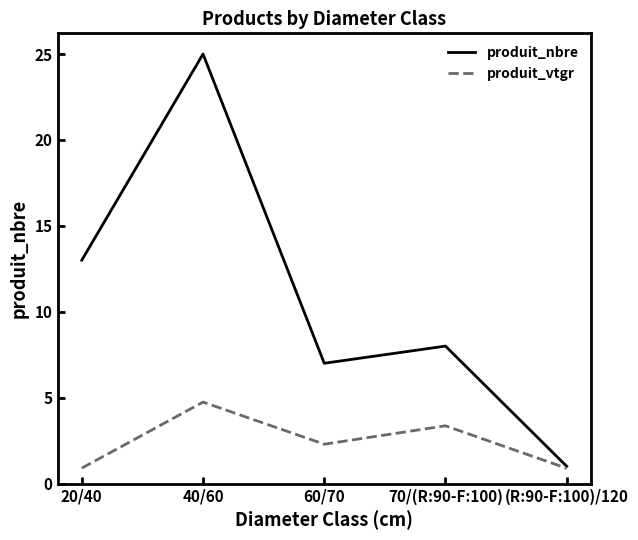

True or false: produit_vtgr has a value of 0.9 at 20/40.

True